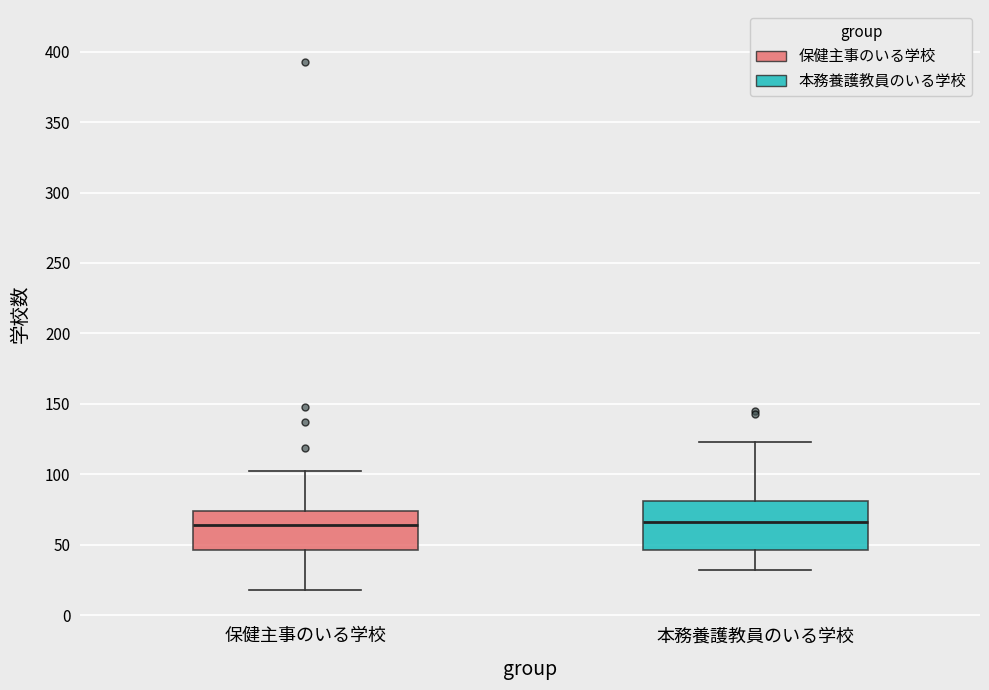

Comparing the boxes themselves (not the whiskers), which one is the tallest?

本務養護教員のいる学校